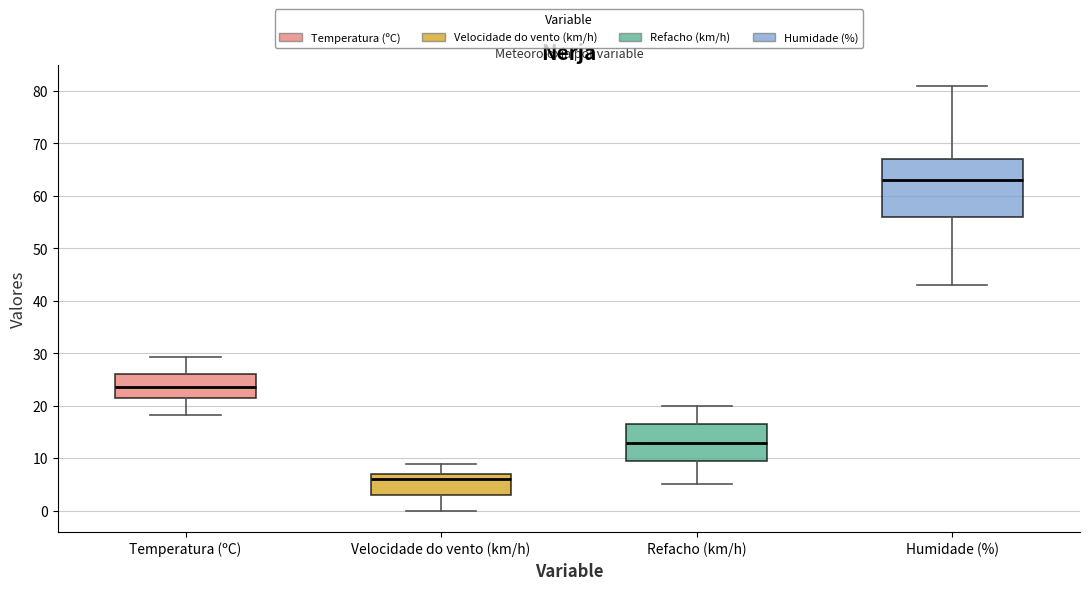

Which box is the tallest, from its lower edge to its upper edge?

Humidade (%)